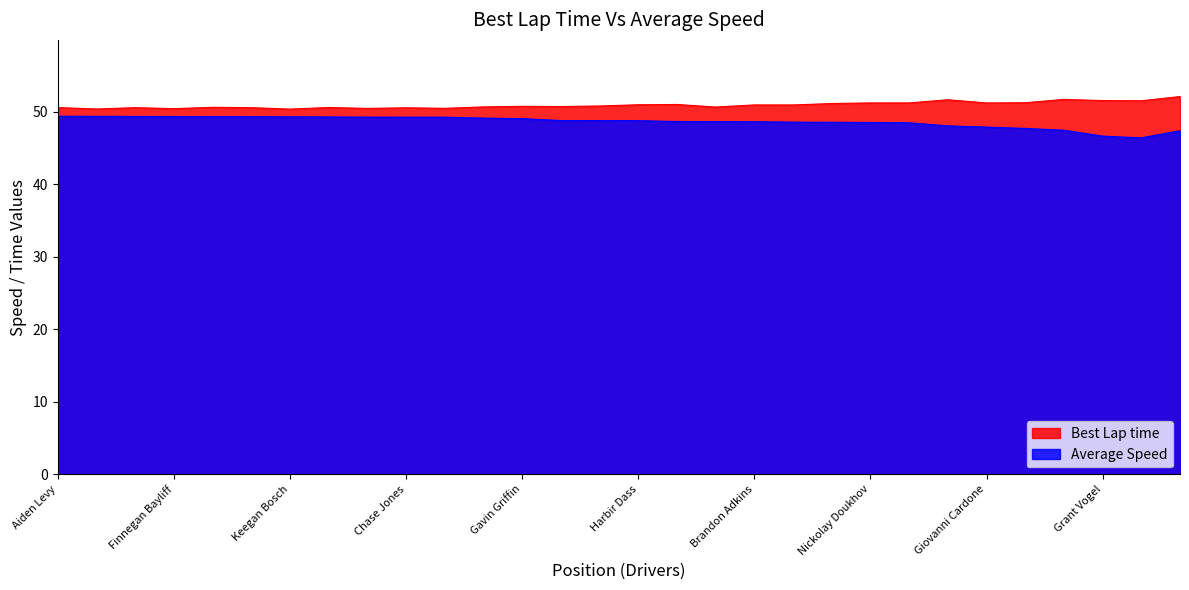

What is the spread (max minus min) of values at Jonah Hanrahan?

1.3